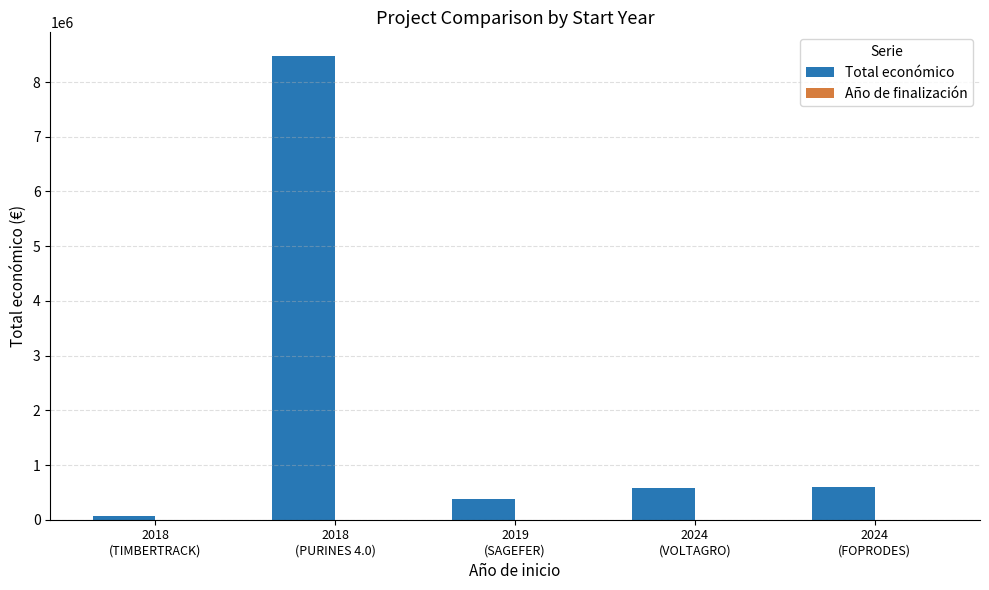

Which series has the largest total across all categories?

Total económico